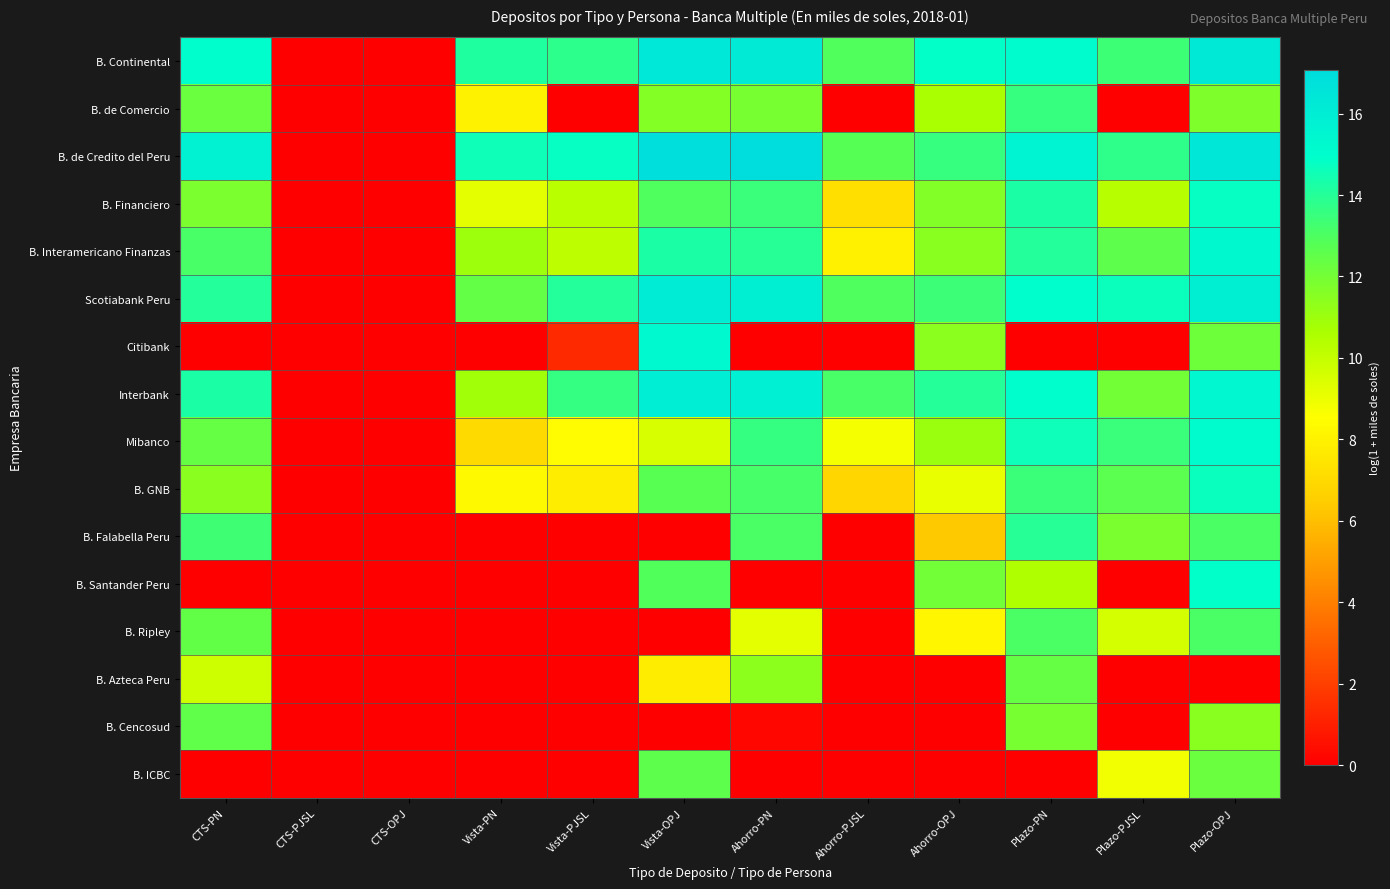

Which category has the lowest value across all series?

CTS-PJSL